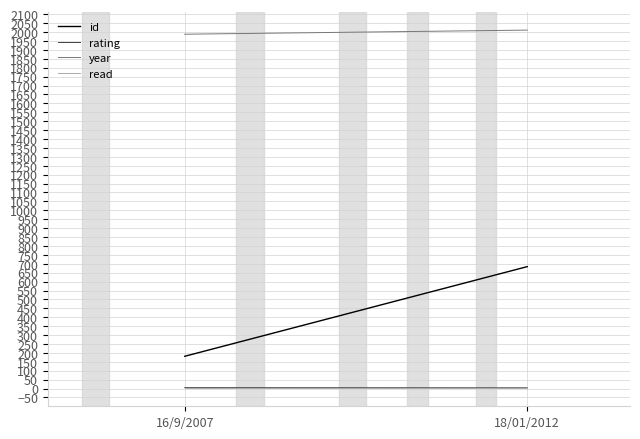

What is the sum of all year values?

3999